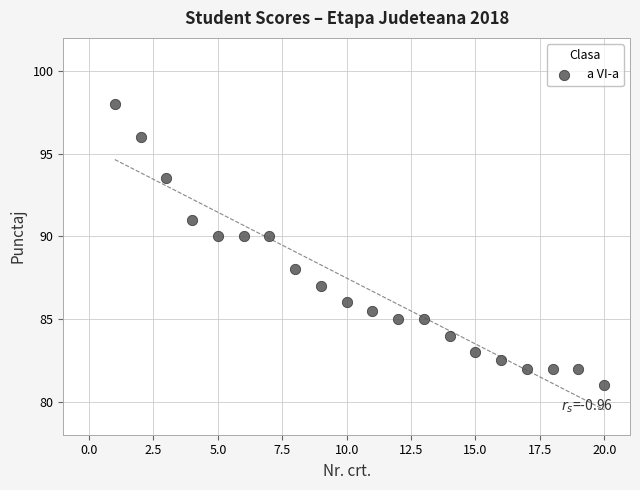

What is the range of Y values (max minus min)?

17.0